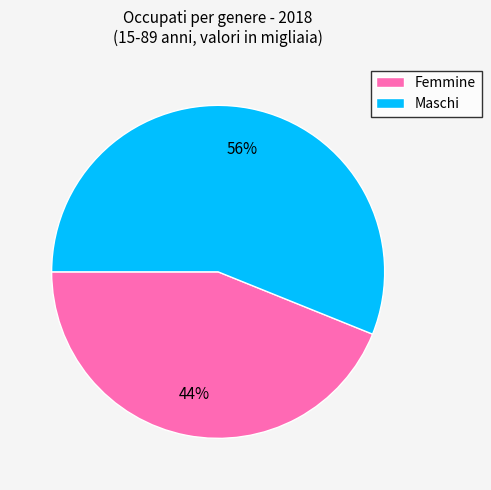

Does Femmine represent more than half of the total?

No